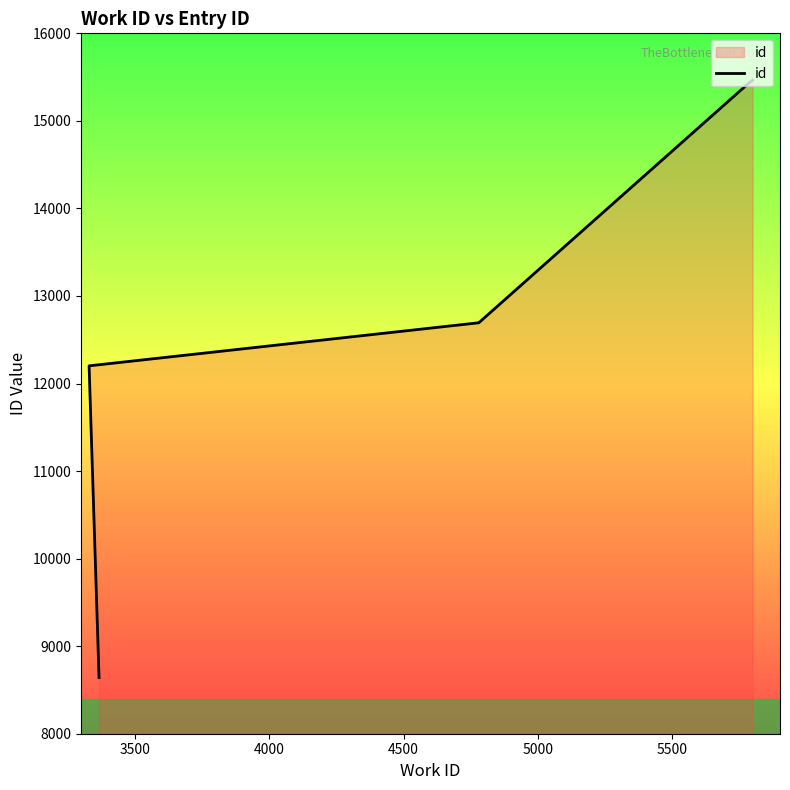

True or false: the data shows 6756 at 4000.

False